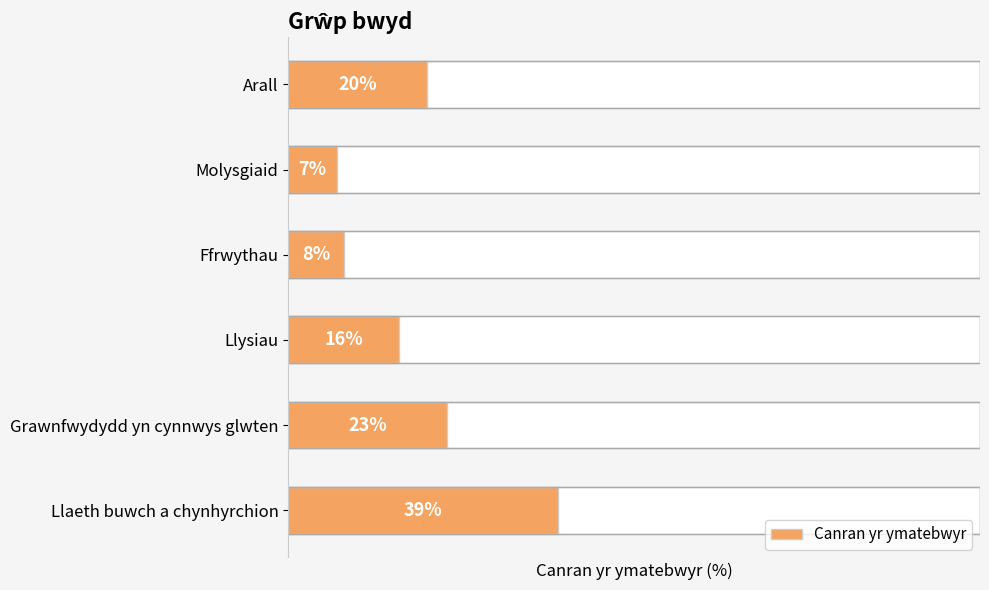

Reading left to right, transcribe all the data shown in this chart.

20	7	8	16	23	39